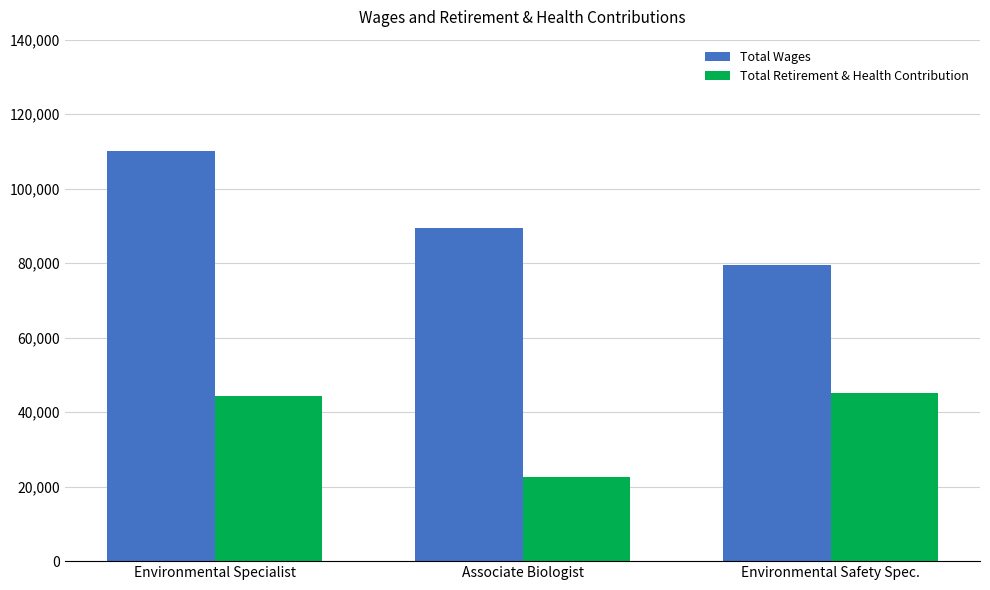

Reading left to right, what are all the values shown in this chart?

Total Wages: 110155	89358	79434
Total Retirement & Health Contribution: 44351	22664	45130